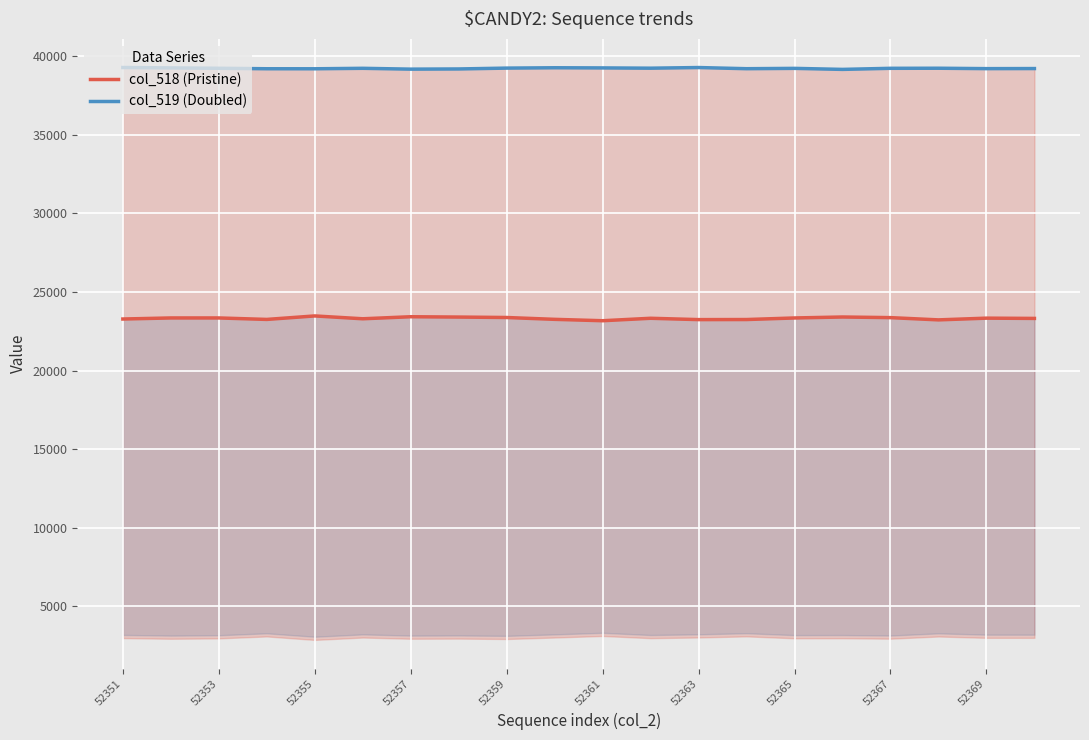

True or false: col_519 (Doubled) and col_518 (Pristine) cross at least once.

False